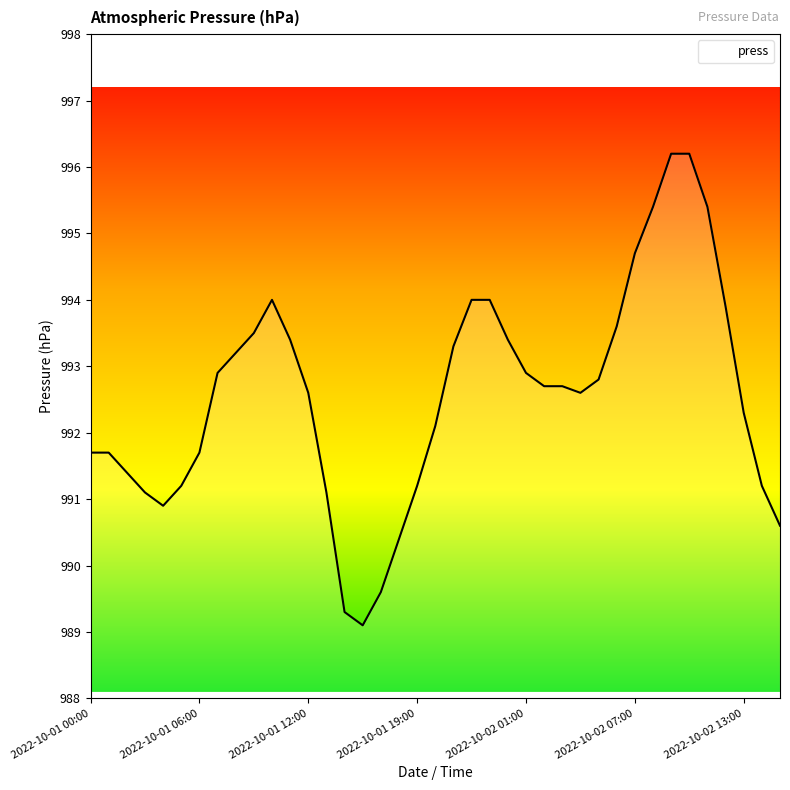

How many distinct data groups are displayed?

1